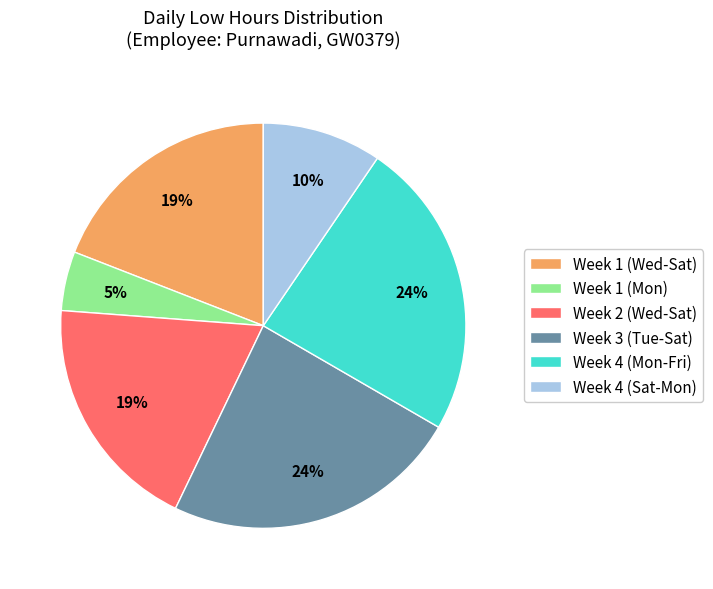

Is there a majority slice in this chart?

No